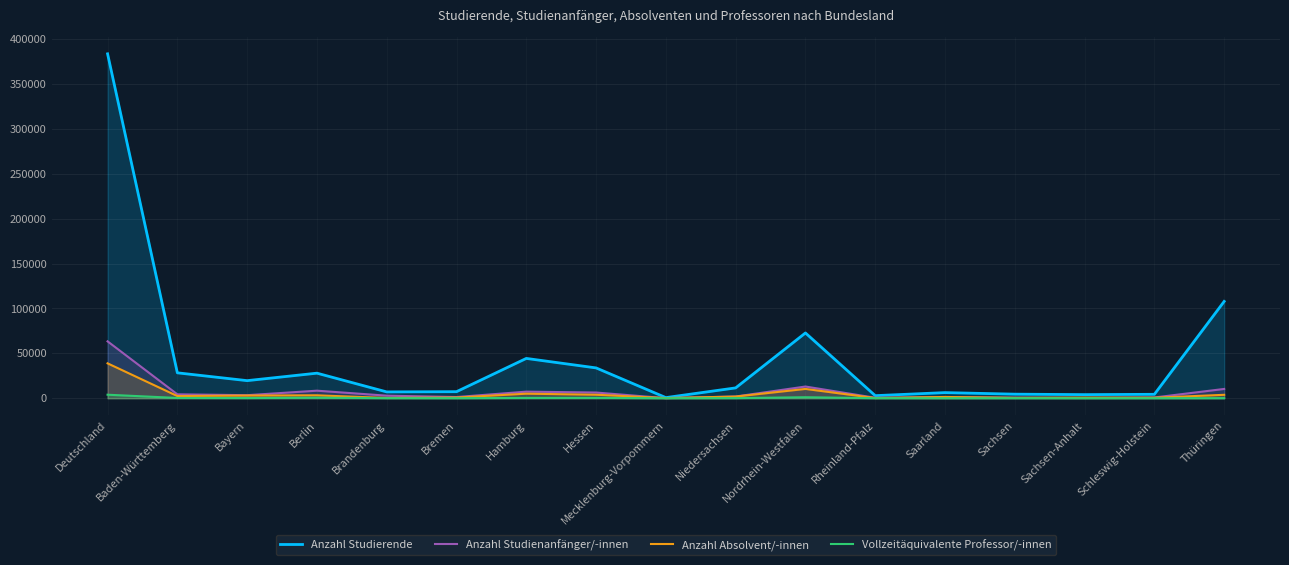

At how many categories does at least one series exceed 128861?

1